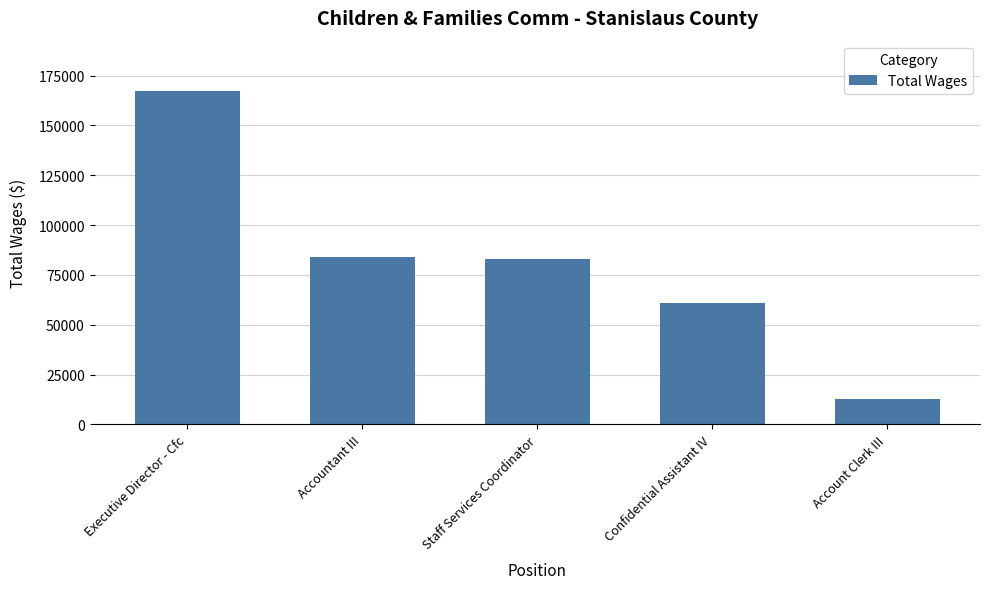

What is the label of the 4th bar from the right?

Accountant III